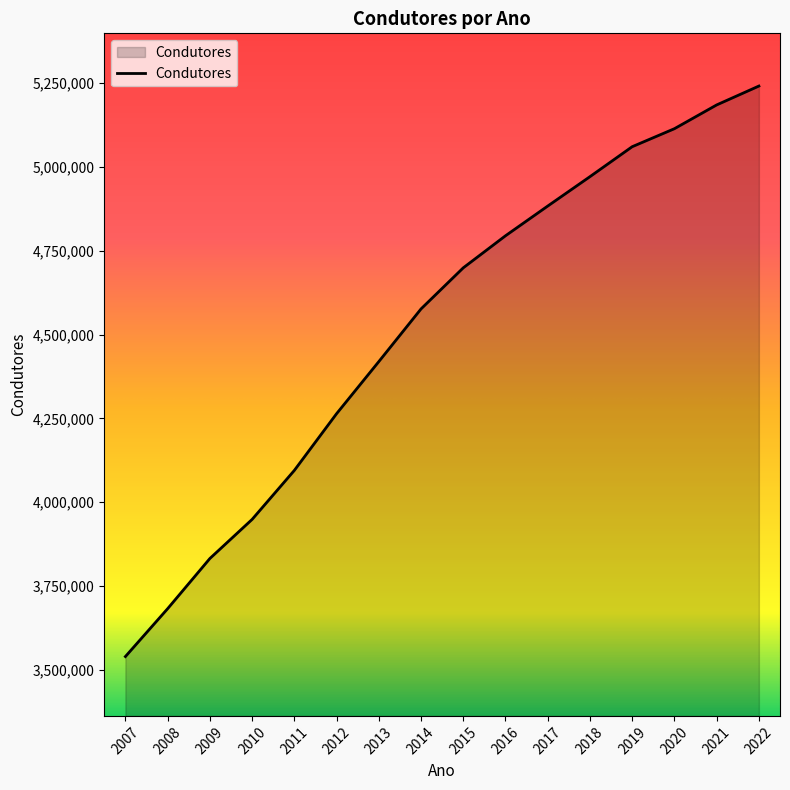

What is the change in value from 2009 to 2012?

+431841